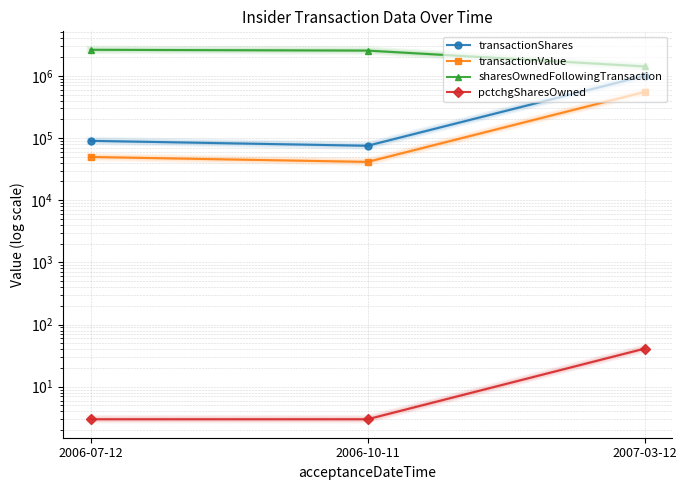

What is the maximum value for sharesOwnedFollowingTransaction?

2619181